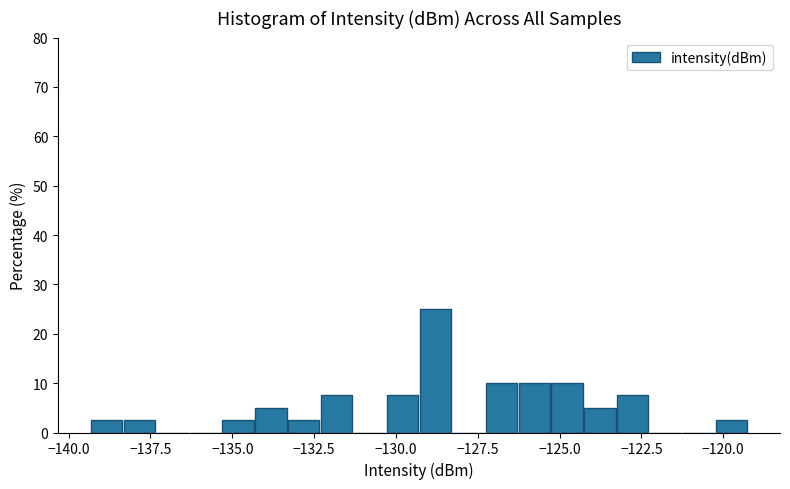

Around what value on the x-axis is the tallest bar? Give the approximate position of its centre, as read against the axis.

-129.0